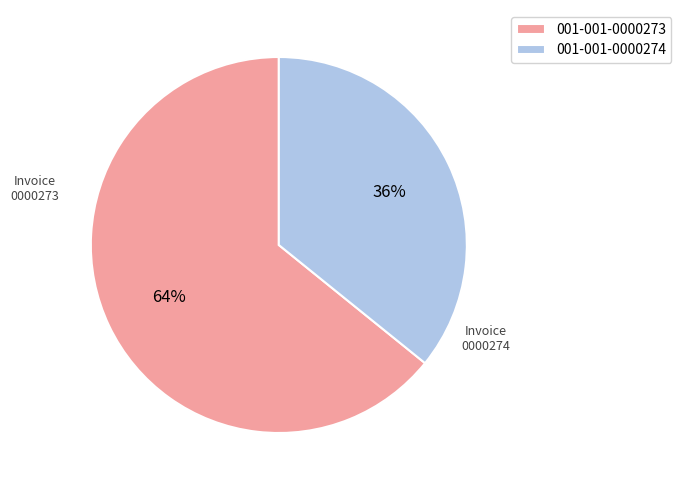

Does 001-001-0000274 represent more than half of the total?

No